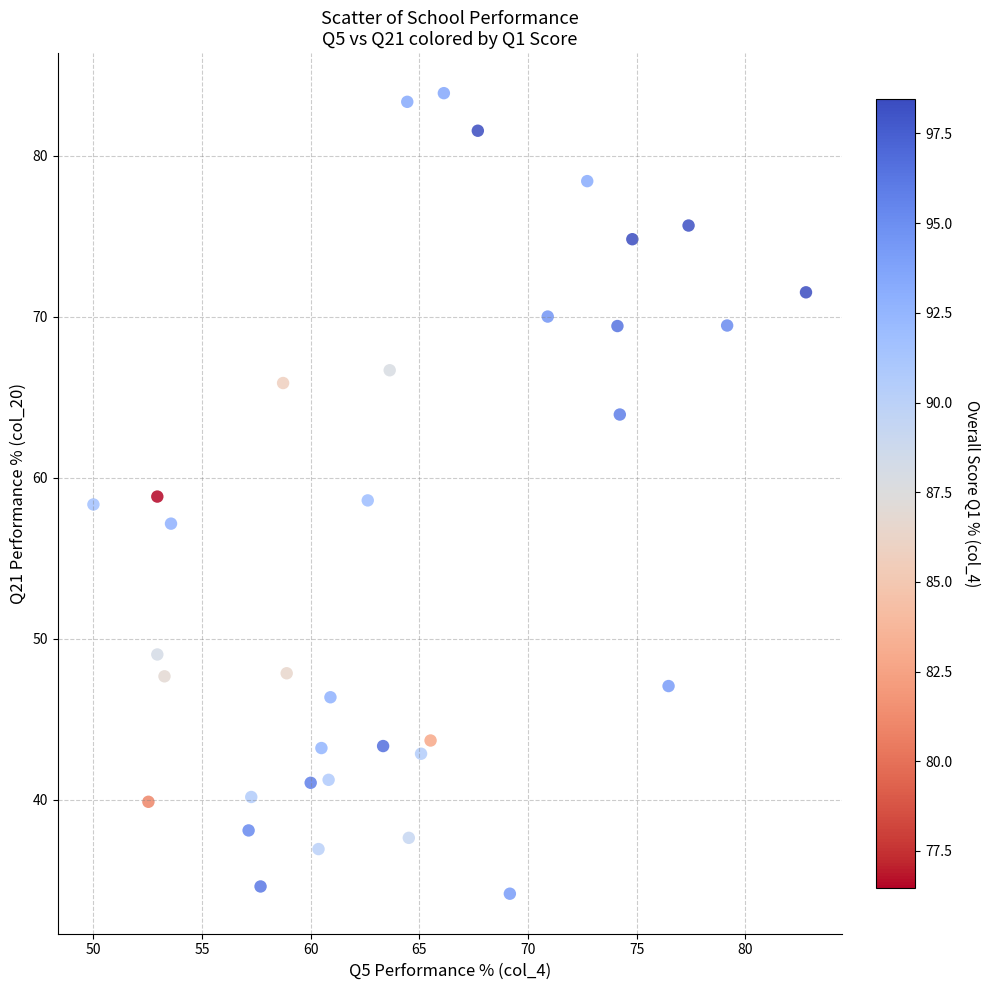

What is the range of Y values (max minus min)?

49.7